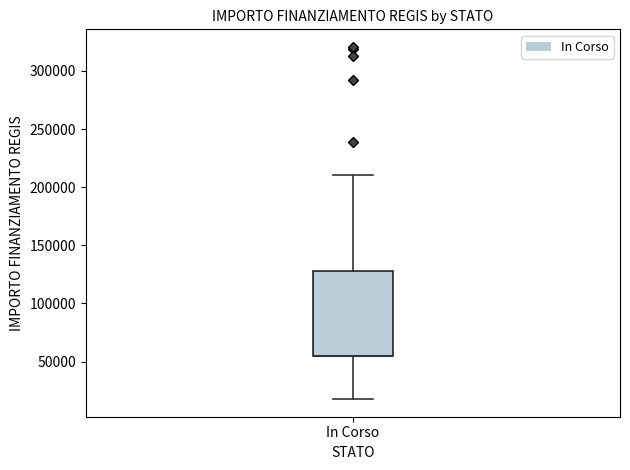

Where is the lower edge of the box for In Corso on the y-axis? The values are not printed on the chart, so give them approximately, as read against the axis.

55000